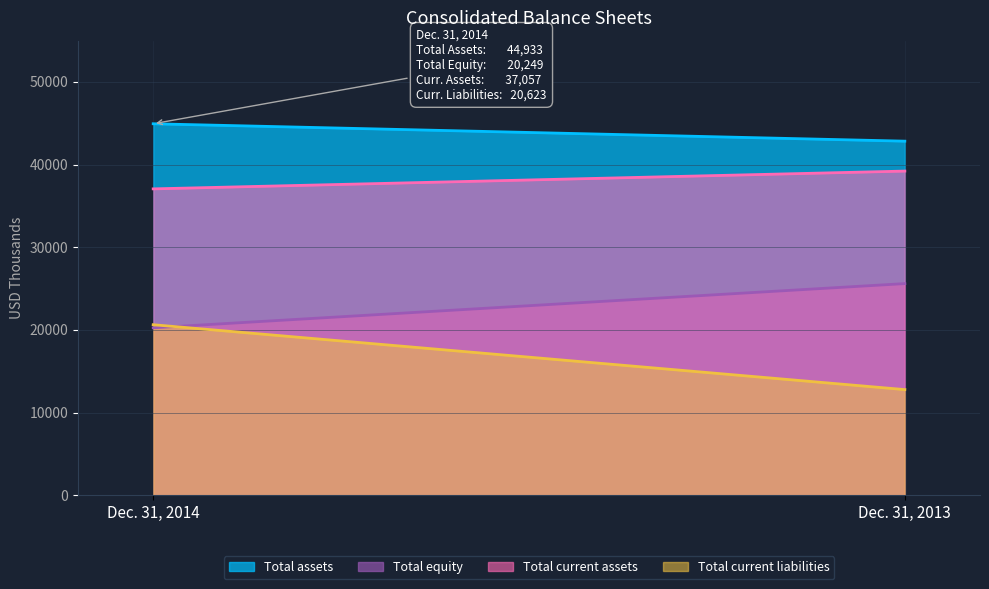

What is the difference between the Total current assets values at Dec. 31, 2014 and Dec. 31, 2013?

2153